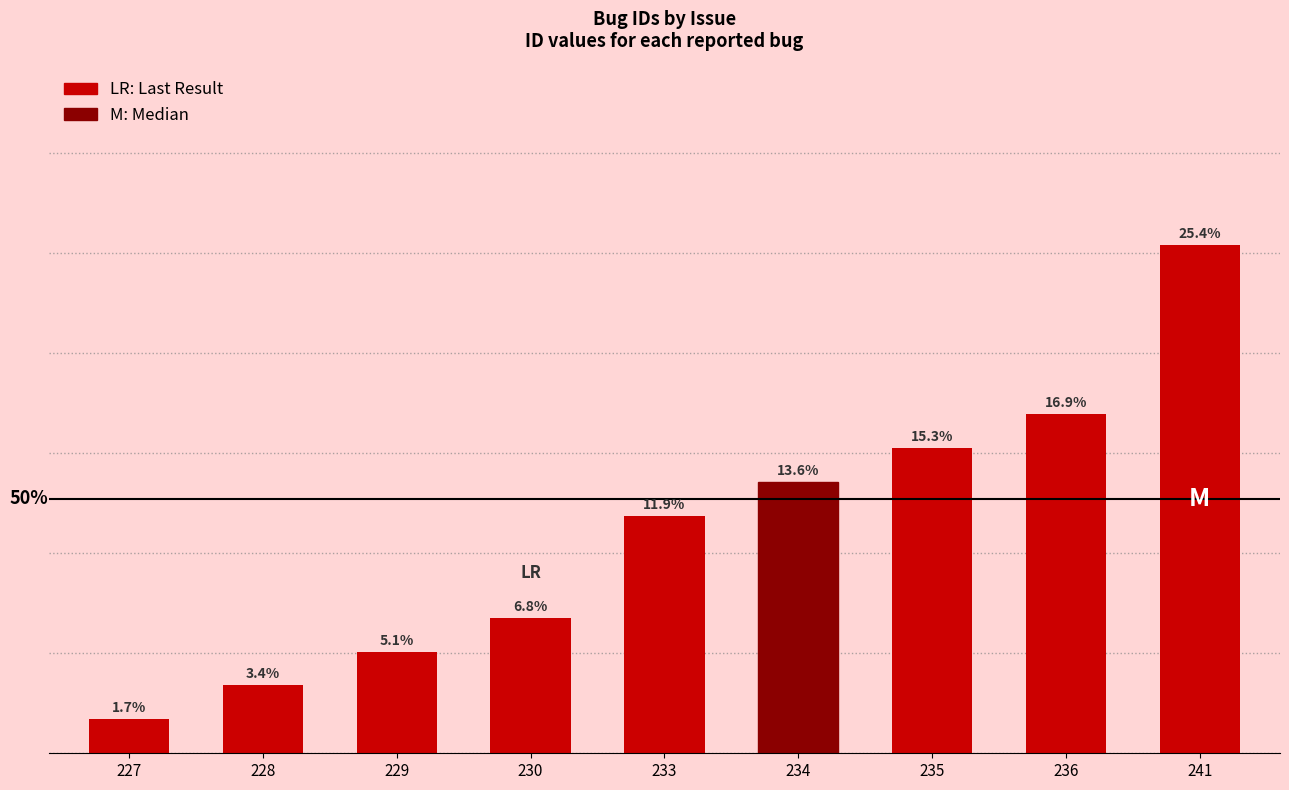

Reading left to right, extract all data points from this chart.

0.0	0.0	0.1	0.1	0.1	0.1	0.2	0.2	0.3